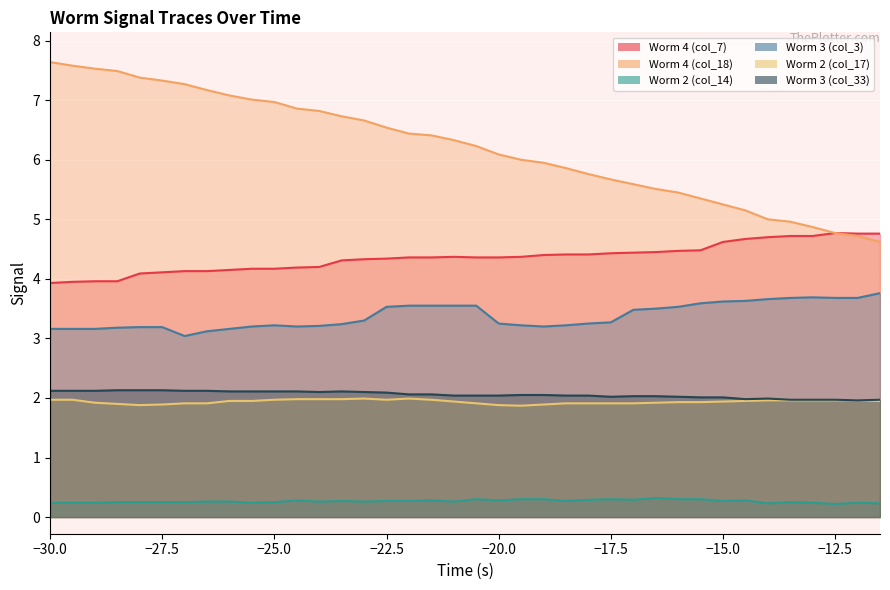

The Worm 2 (col_14) series shows 0.2 at -11.5. True or false?

True